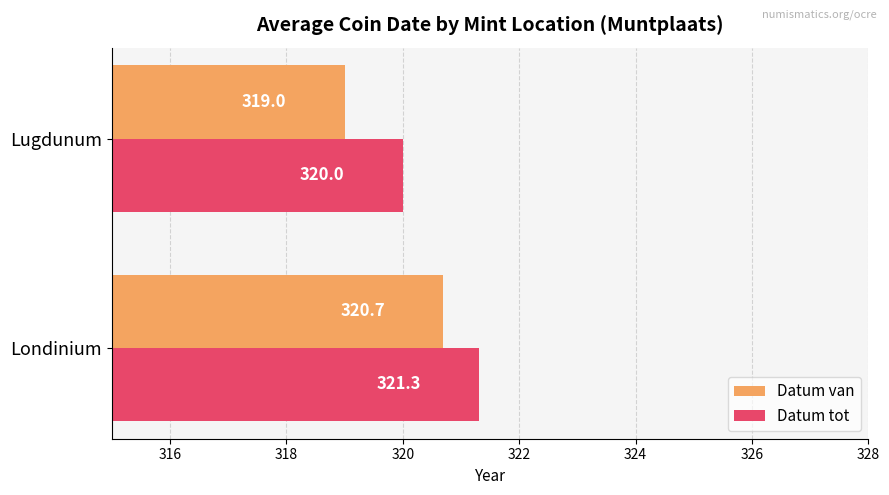

At how many categories does at least one series exceed 319?

2